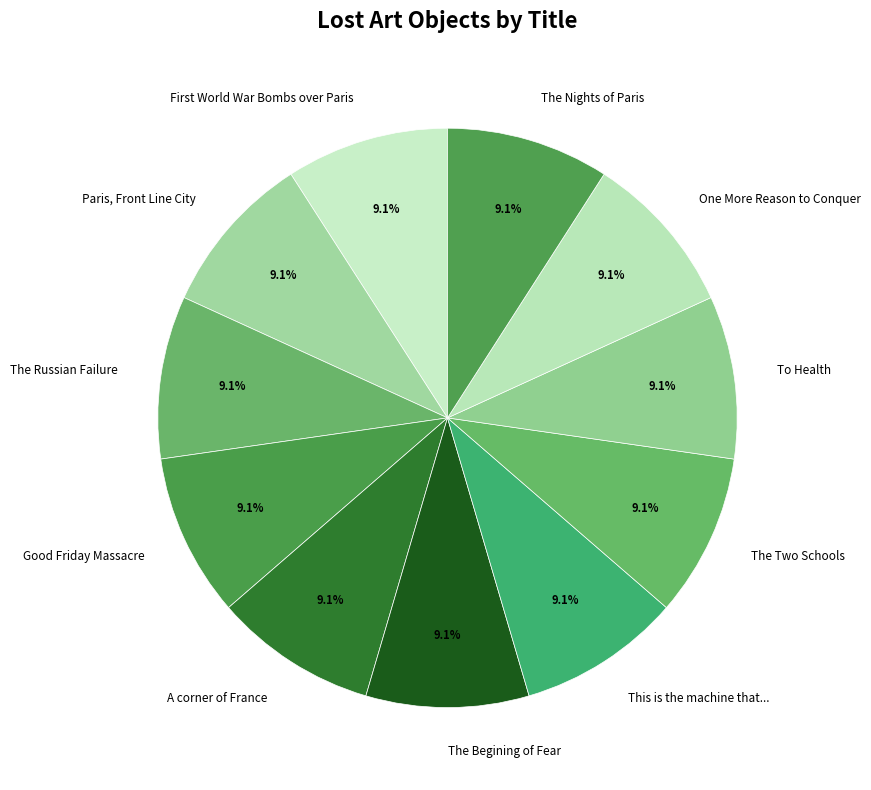

Count the number of slices in the pie.

11